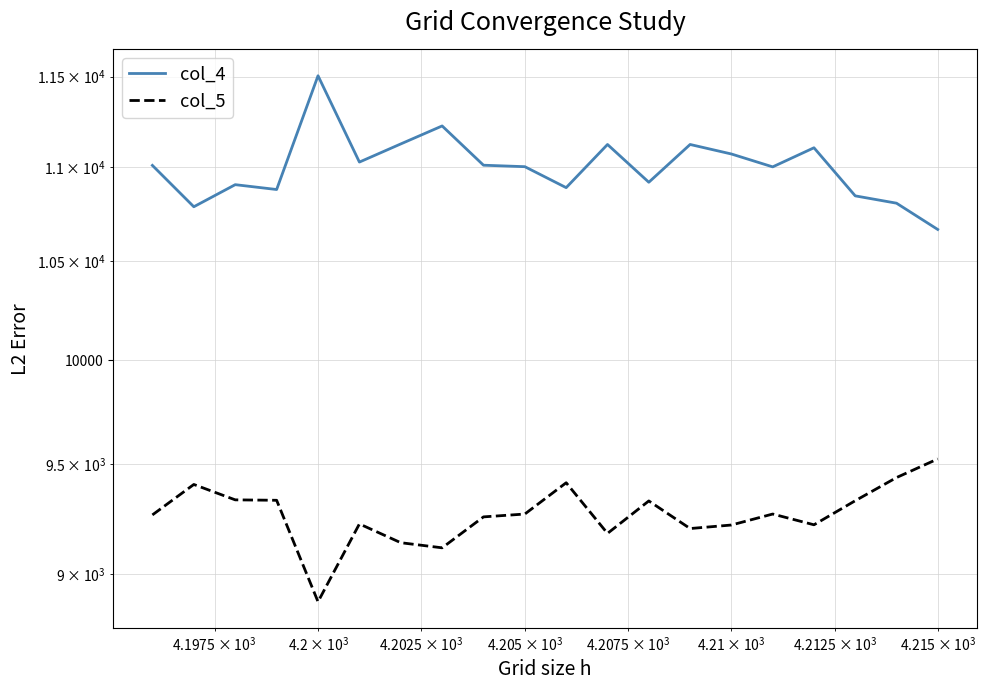

List the series in order of their peak value, highest first.

col_4, col_5